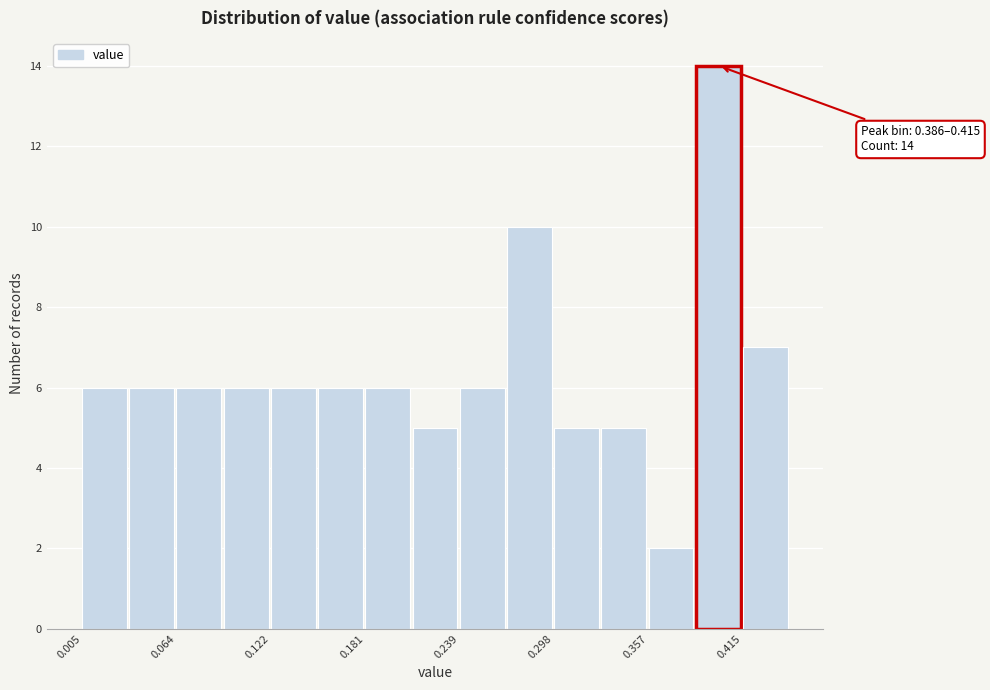

Around what value on the x-axis is the tallest bar? Give the approximate position of its centre, as read against the axis.

0.40